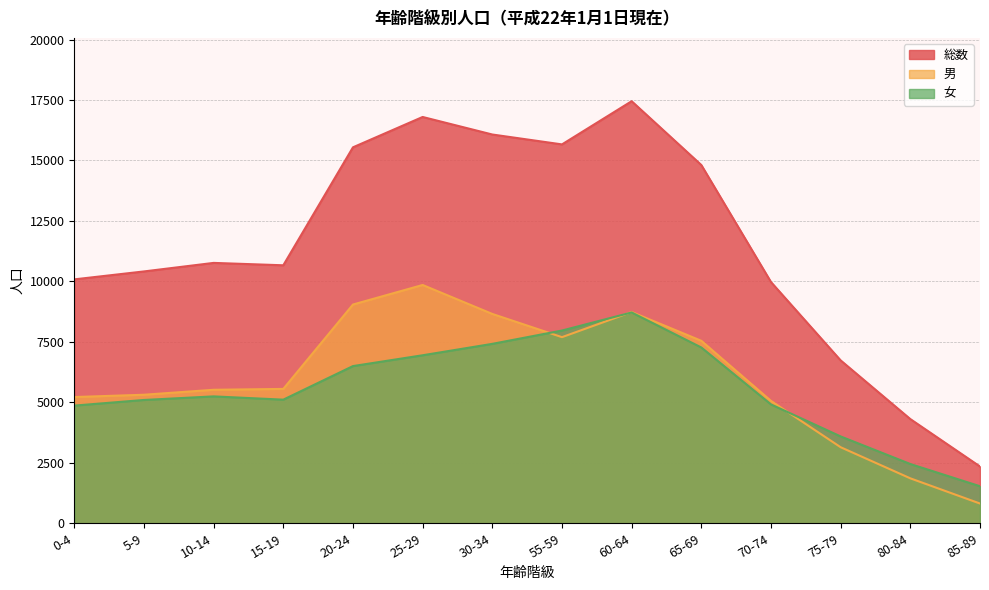

True or false: 男 has more than 0 interior local peaks.

True